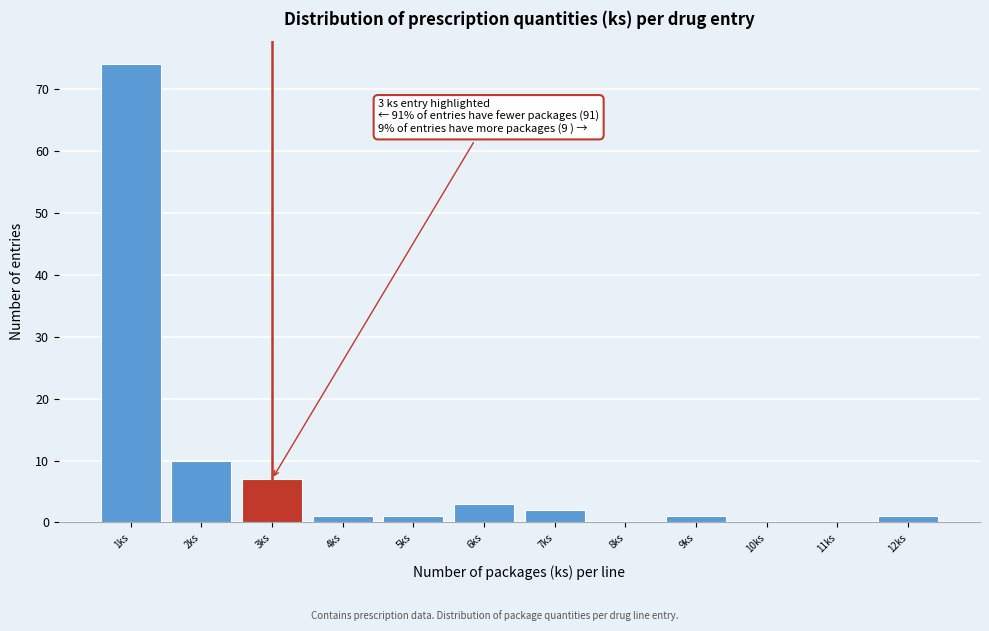

Which range on the x-axis has the tallest bar?

0.5 to 1.5